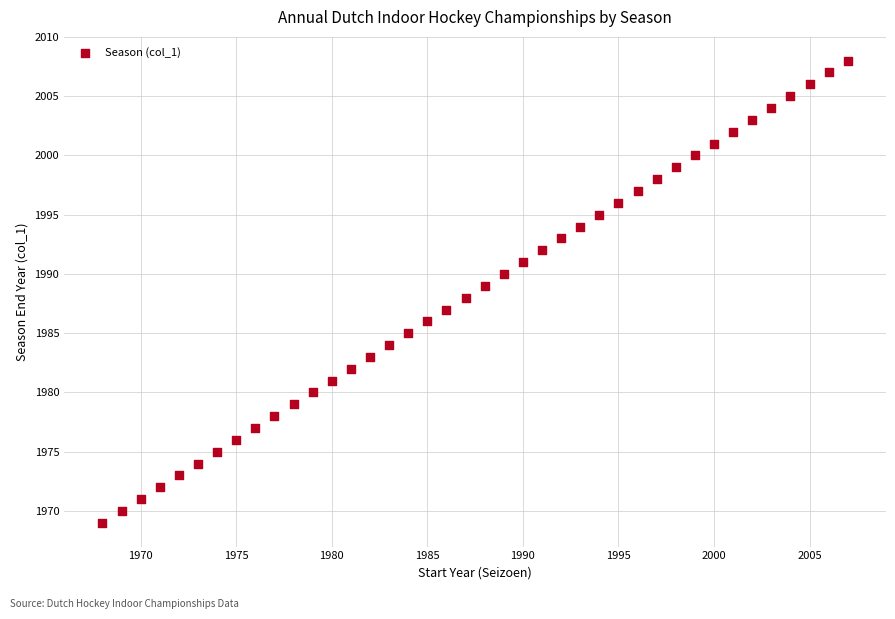

What is the range of X values (max minus min)?

39